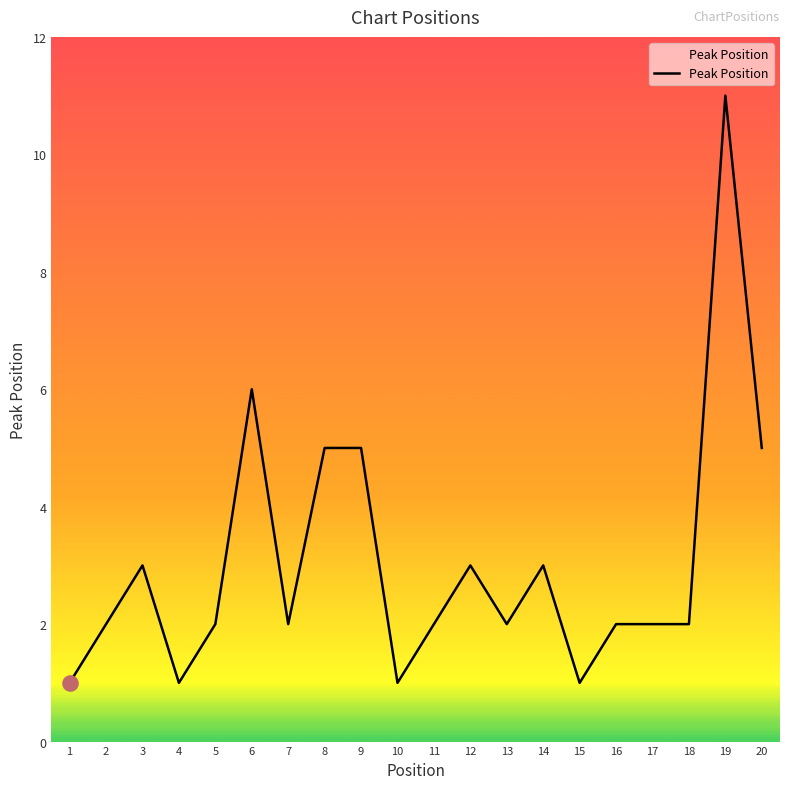

Approximately how many times larger is the value at 17 compared to 13?

1.0